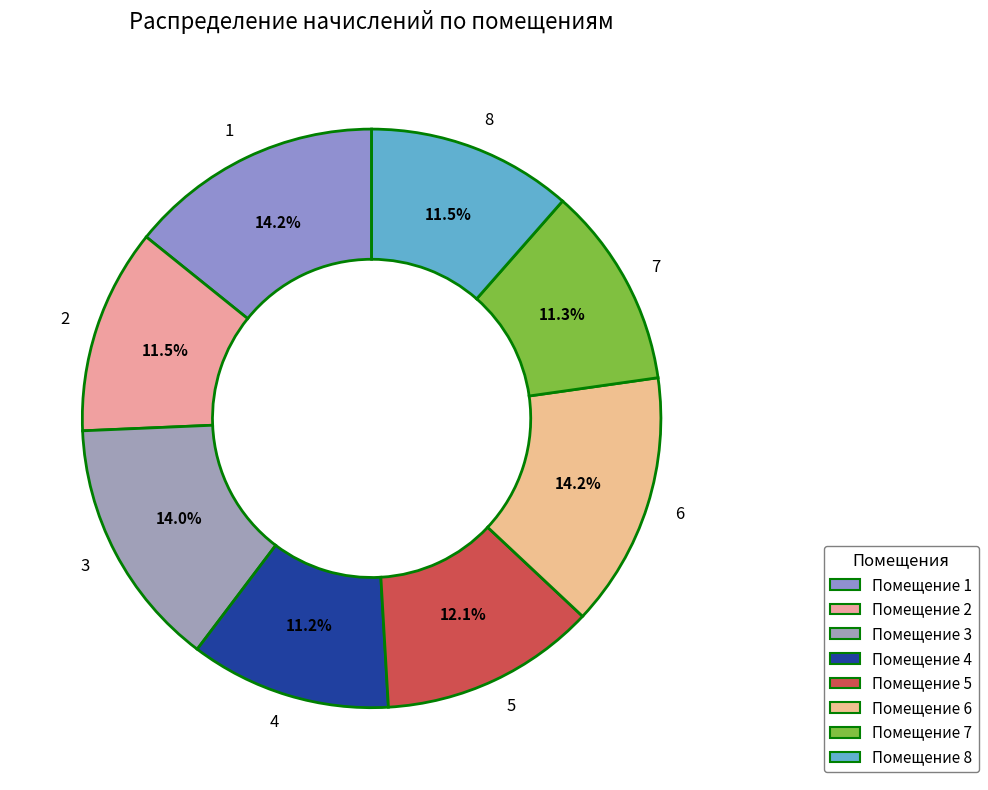

What percentage is the 7 slice, to the nearest percent?

11%